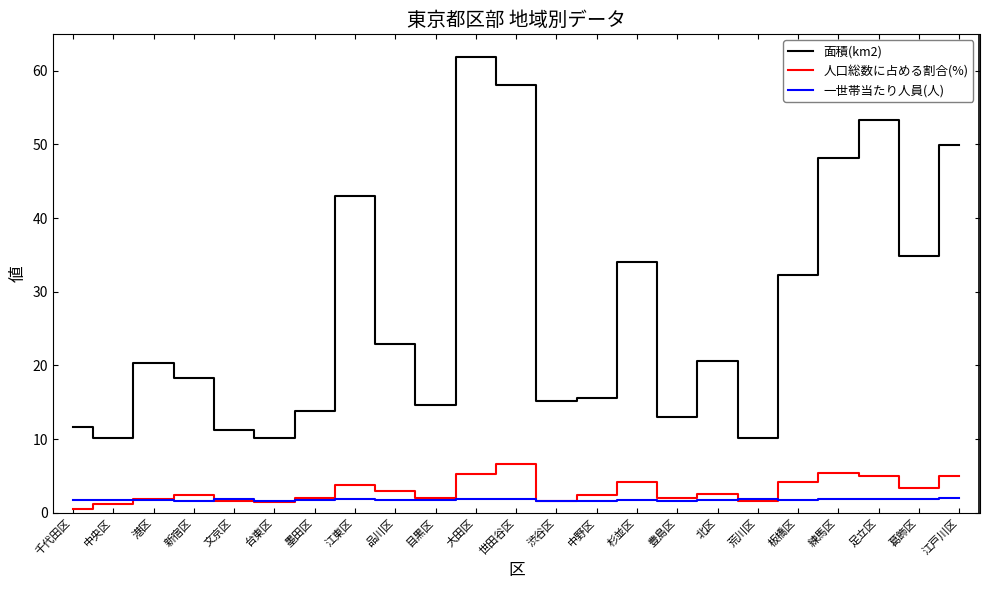

How many values in the 面積(km2) series are below 20?

11